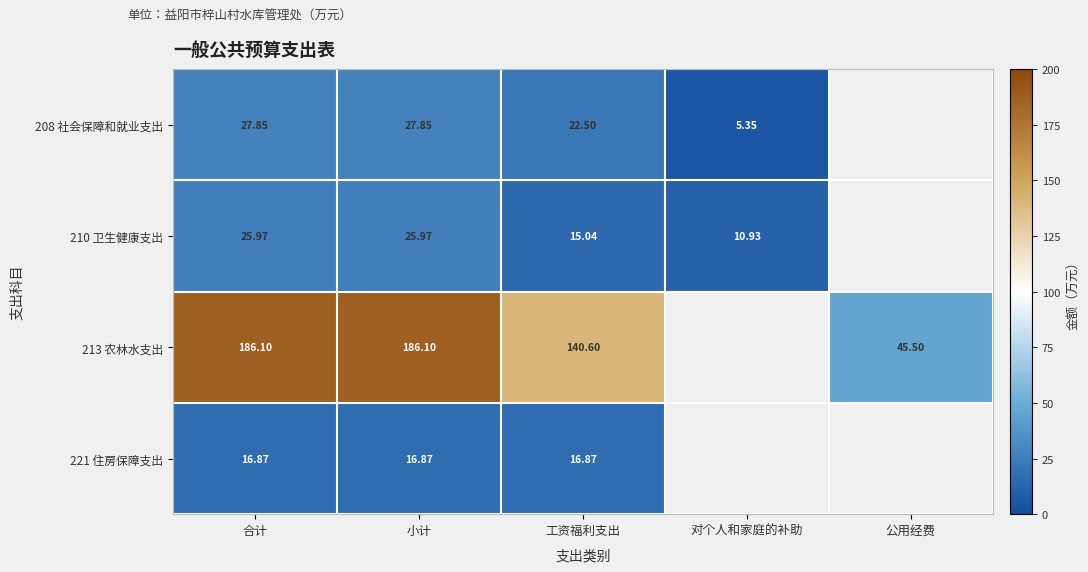

Is the value of 221 住房保障支出 at 合计 greater than the value of 208 社会保障和就业支出 at 工资福利支出?

No